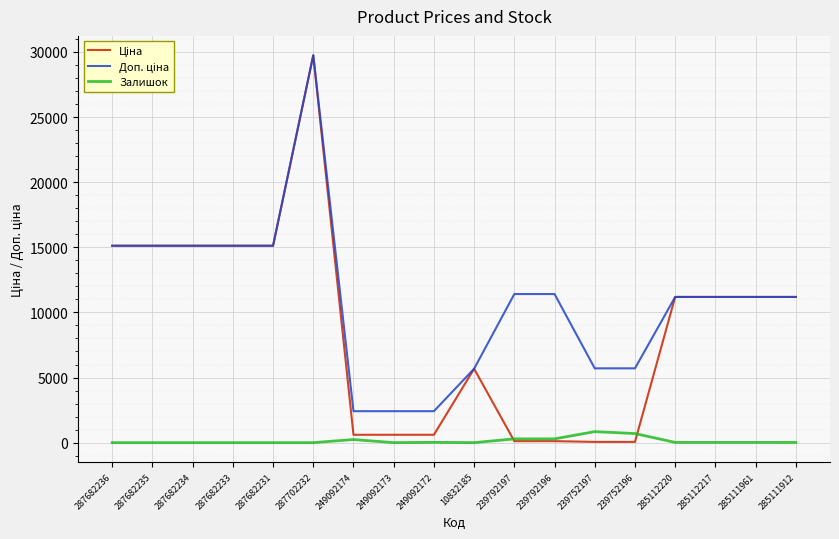

What is the label of the 17th point from the left?

285111961